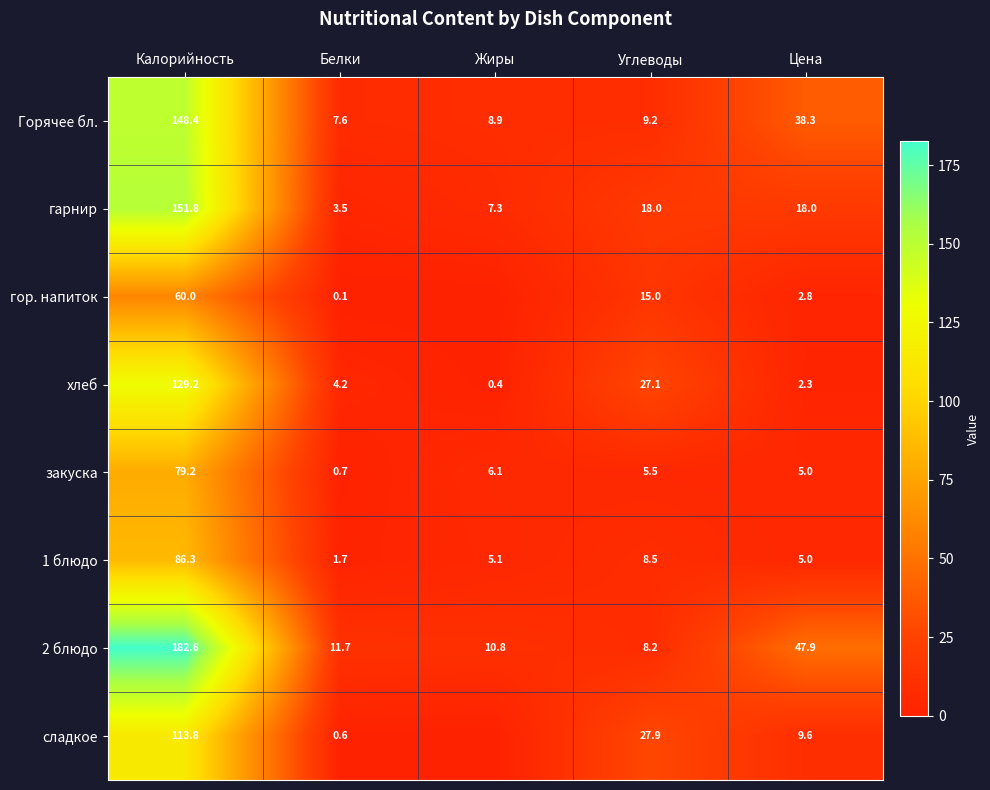

Where does the Горячее бл. series first go above 9?

Калорийность